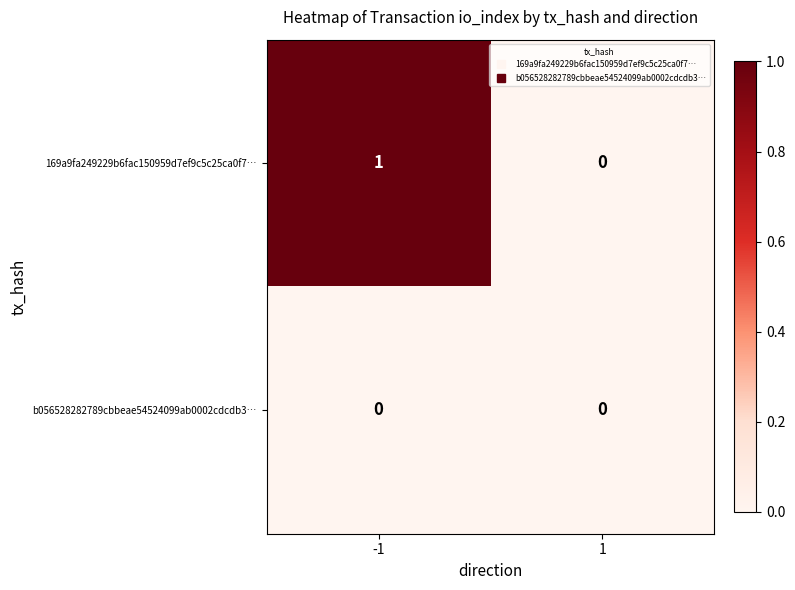

Count the number of data series in this chart.

2